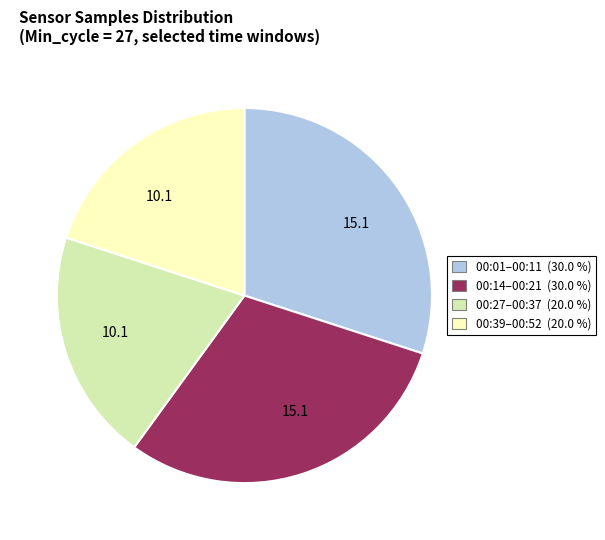

Does any single category account for the majority?

No